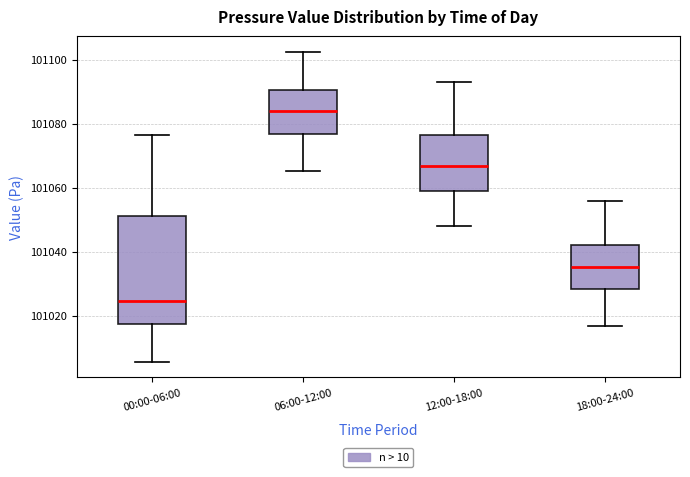

Which box has the lowest median line?

00:00-06:00